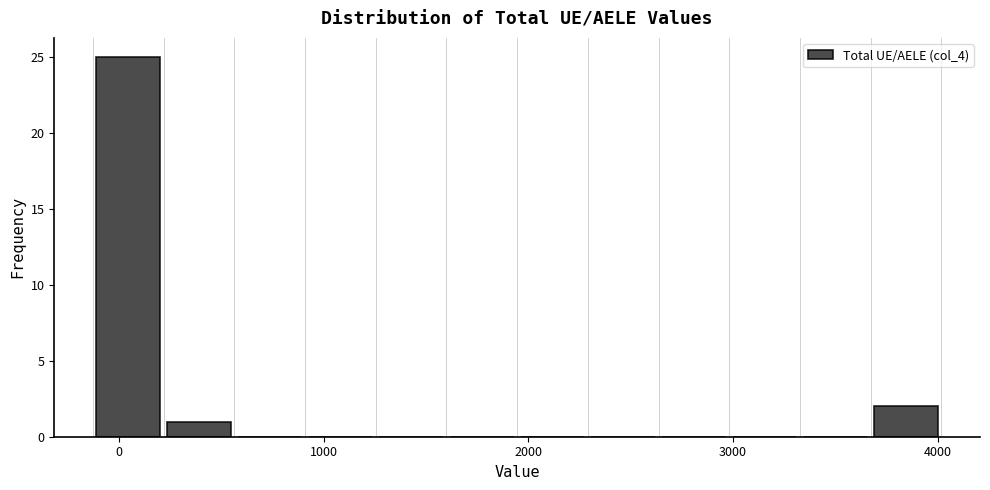

Read against the x-axis, roughly where is the centre of the tallest bar?

0